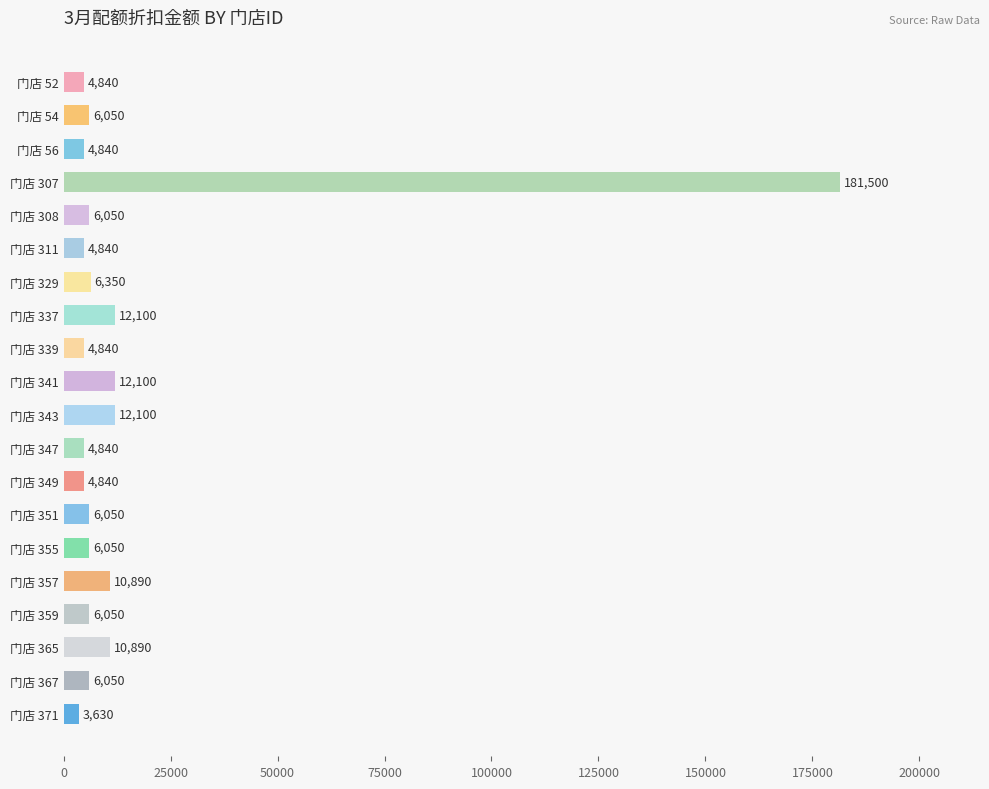

What is the smallest value displayed?

3630